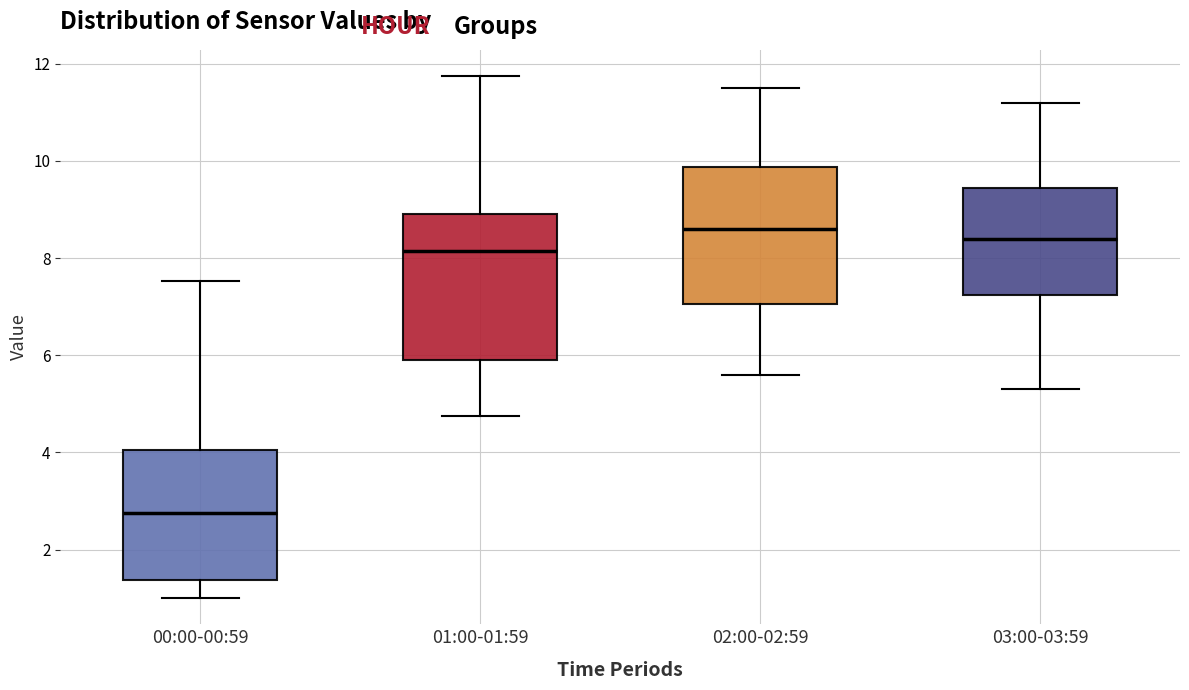

Which box's median line is the lowest?

00:00-00:59